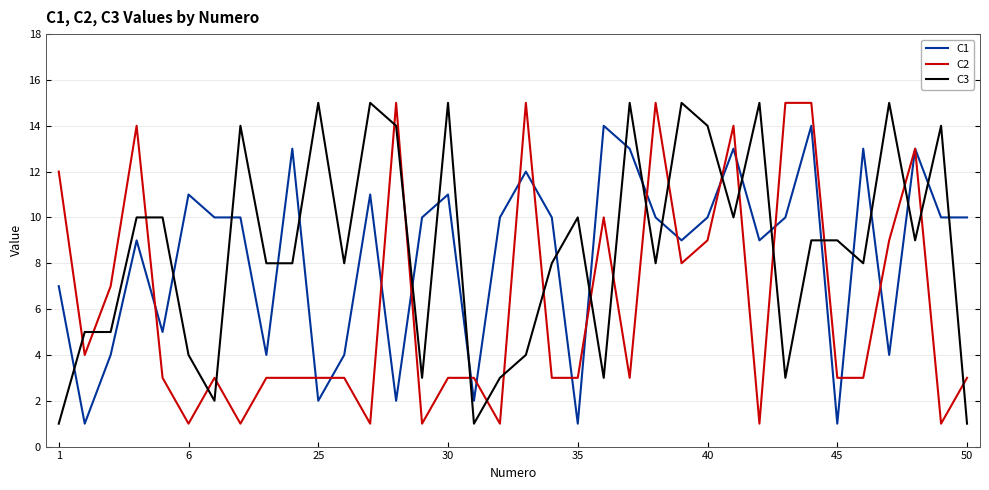

Which series has the largest total across all categories?

C3